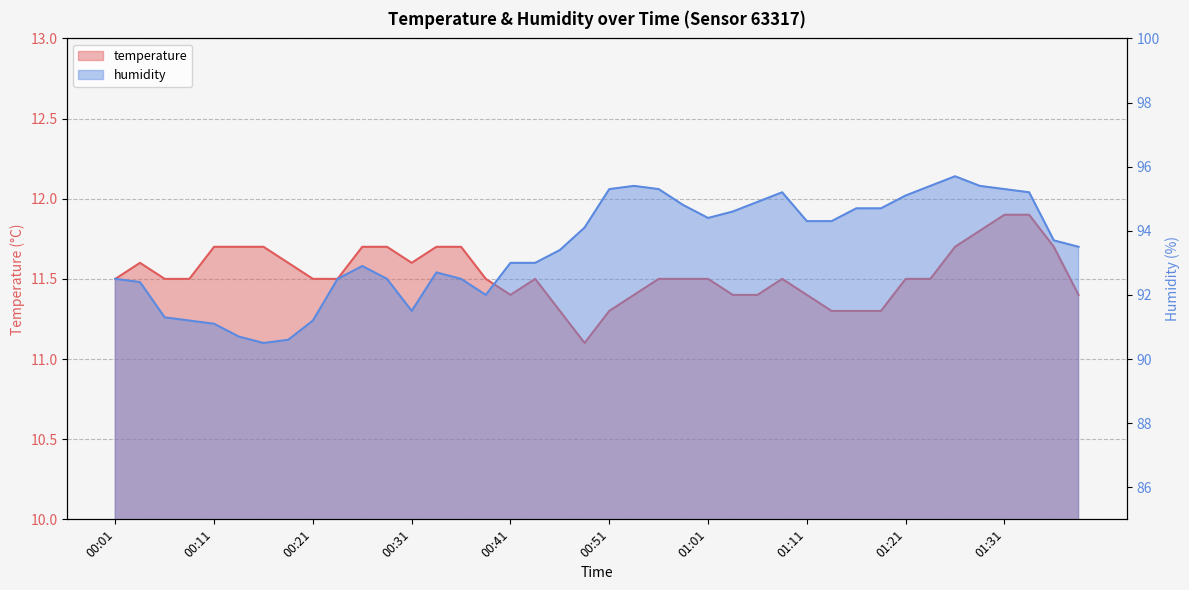

List the labels in order of humidity value, largest first.

01:26, 00:53, 01:23, 01:28, 00:51, 00:56, 01:31, 01:08, 01:34, 01:21, 01:06, 00:58, 01:16, 01:18, 01:03, 01:01, 01:11, 01:13, 00:48, 01:36, 01:39, 00:46, 00:41, 00:43, 00:26, 00:33, 00:01, 00:23, 00:28, 00:36, 00:04, 00:38, 00:31, 00:06, 00:09, 00:21, 00:11, 00:14, 00:18, 00:16